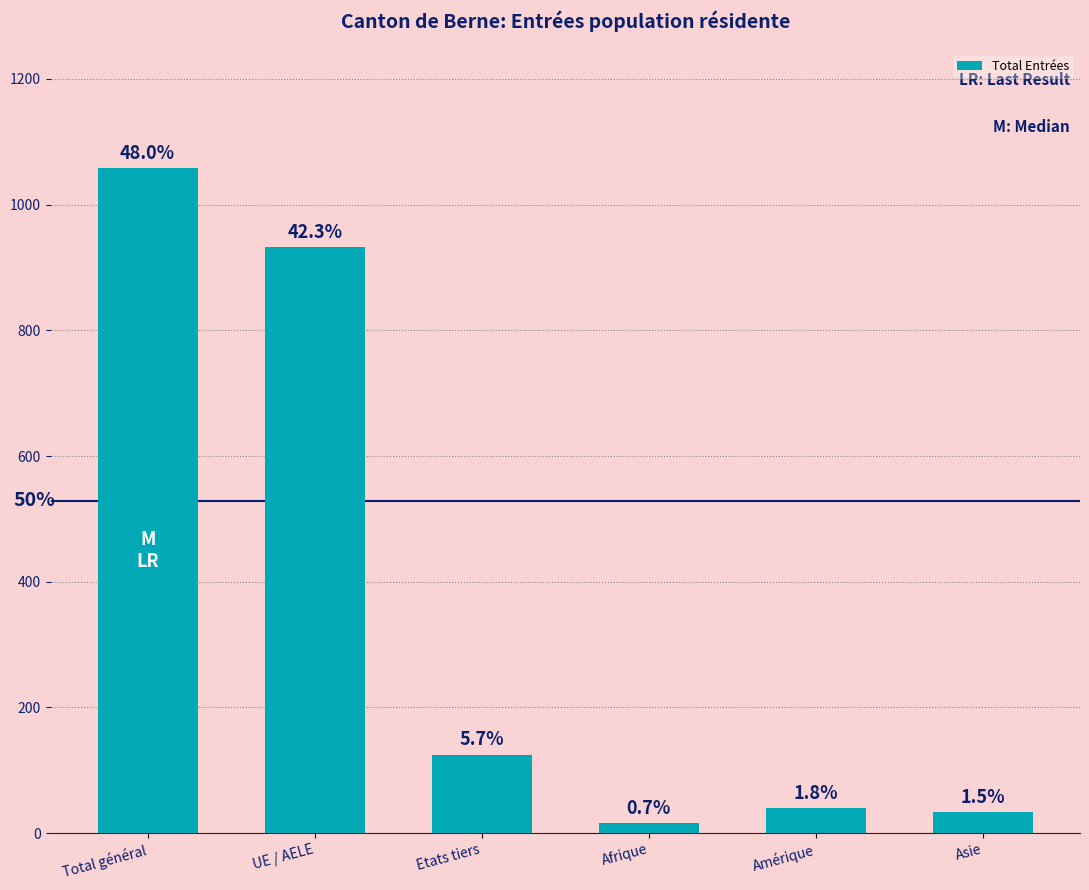

Does the chart contain any negative values?

No